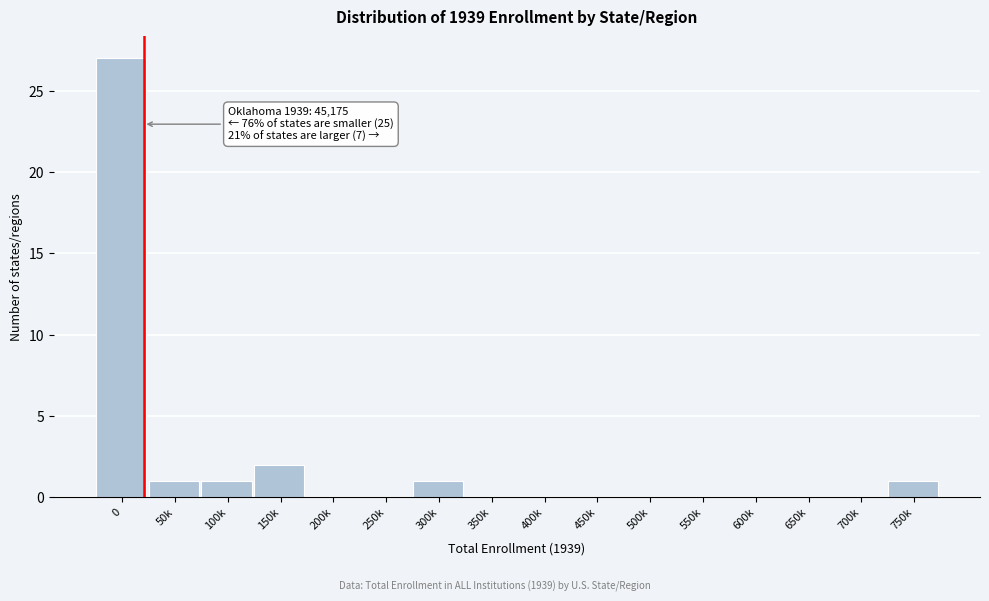

Reading right to left, transcribe all the data shown in this chart.

750k=1	700k=0	650k=0	600k=0	550k=0	500k=0	450k=0	400k=0	350k=0	300k=1	250k=0	200k=0	150k=2	100k=1	50k=1	0=27